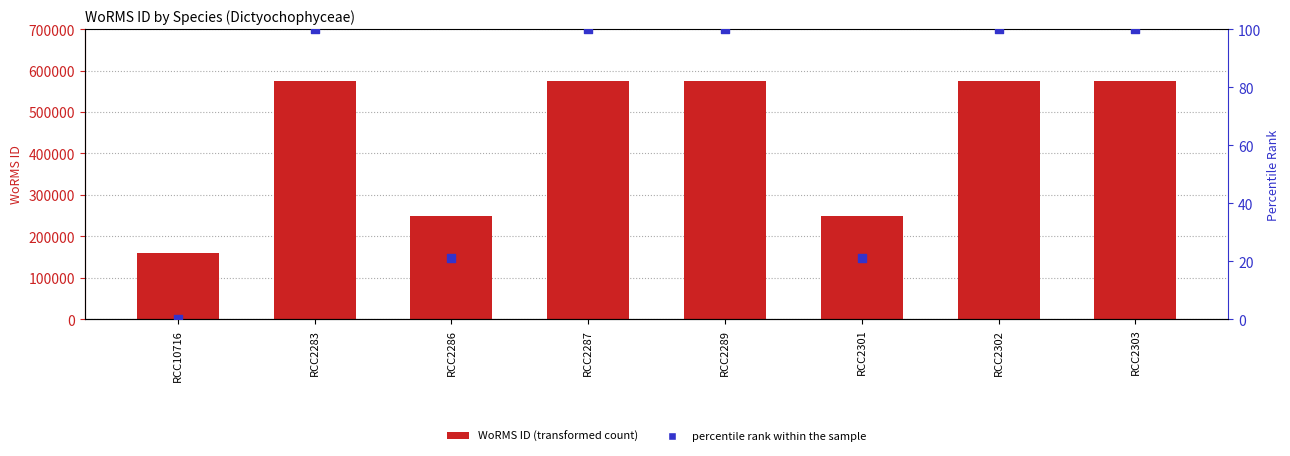

At which category is the sum across all series the highest?

RCC2283